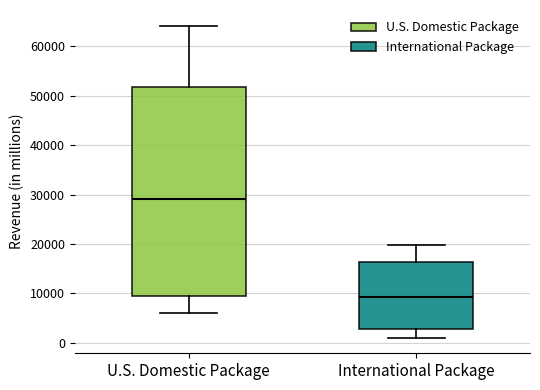

Where is the lower edge of the box for U.S. Domestic Package on the y-axis? The values are not printed on the chart, so give them approximately, as read against the axis.

10000